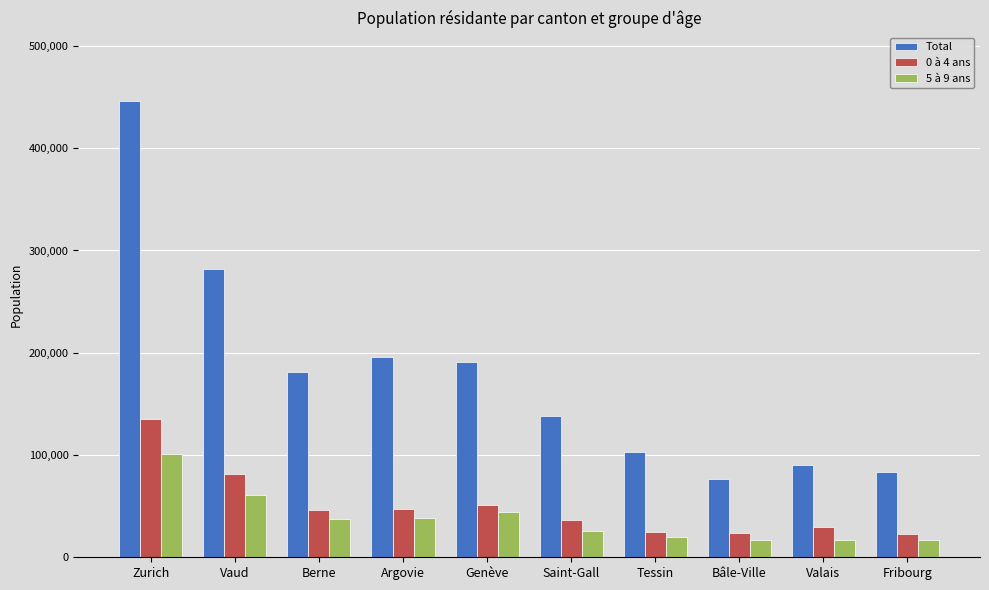

How many data points in 5 à 9 ans are less than 37551?

5